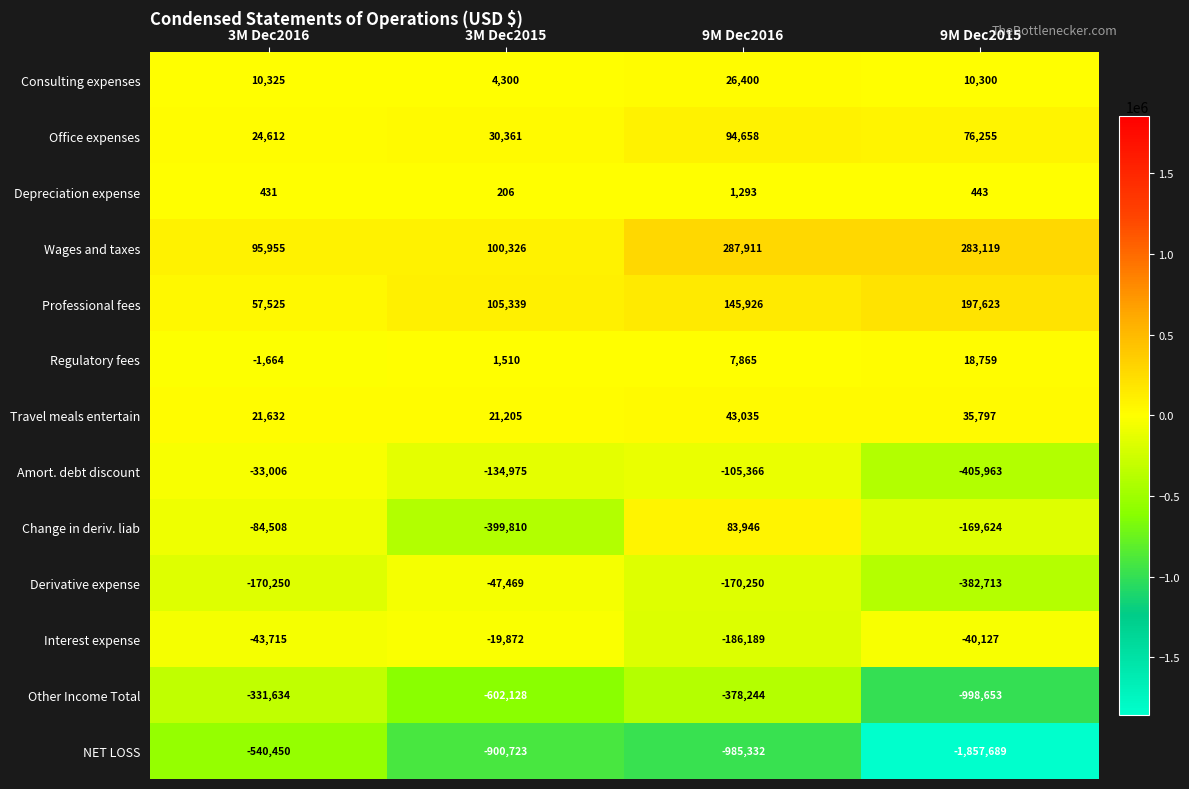

List the series in order of their peak value, lowest first.

NET LOSS, Other Income Total, Derivative expense, Amort. debt discount, Interest expense, Depreciation expense, Regulatory fees, Consulting expenses, Travel meals entertain, Change in deriv. liab, Office expenses, Professional fees, Wages and taxes